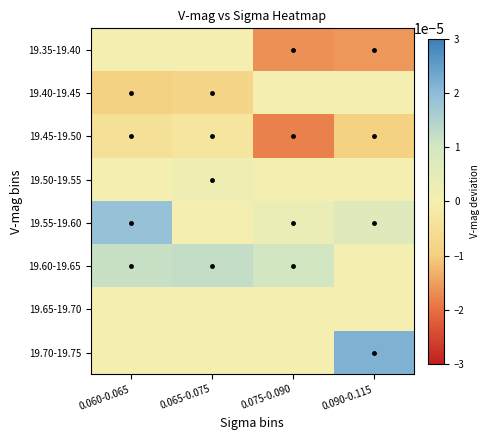

Which series changed the most between 0.065-0.075 and 0.075-0.090?

19.35-19.40